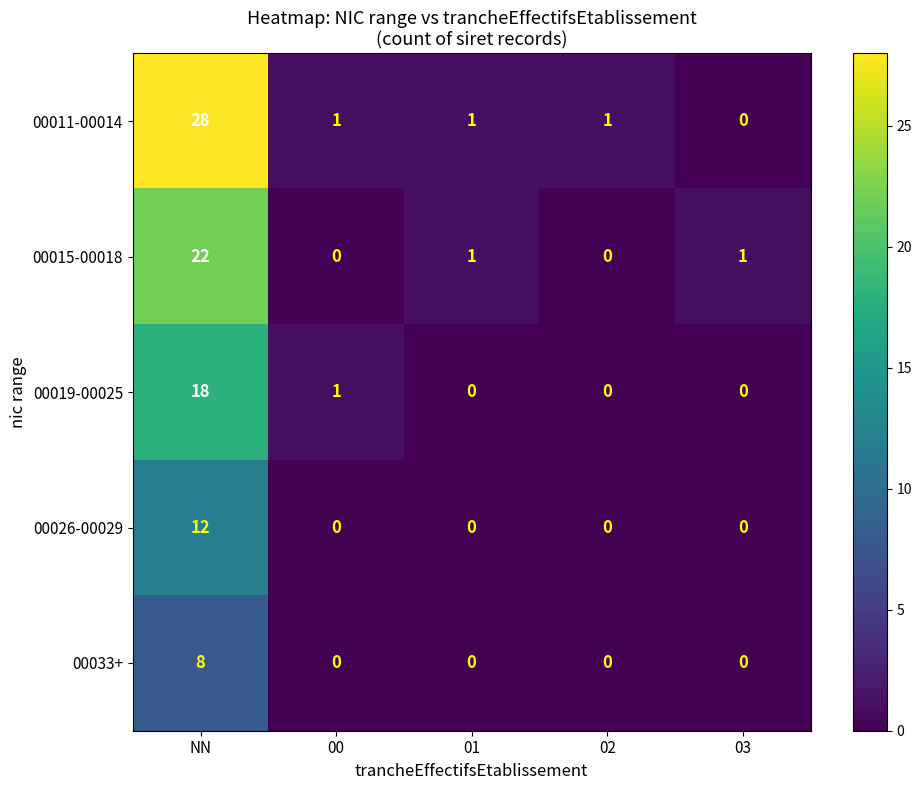

Which label corresponds to the largest value in the chart?

NN